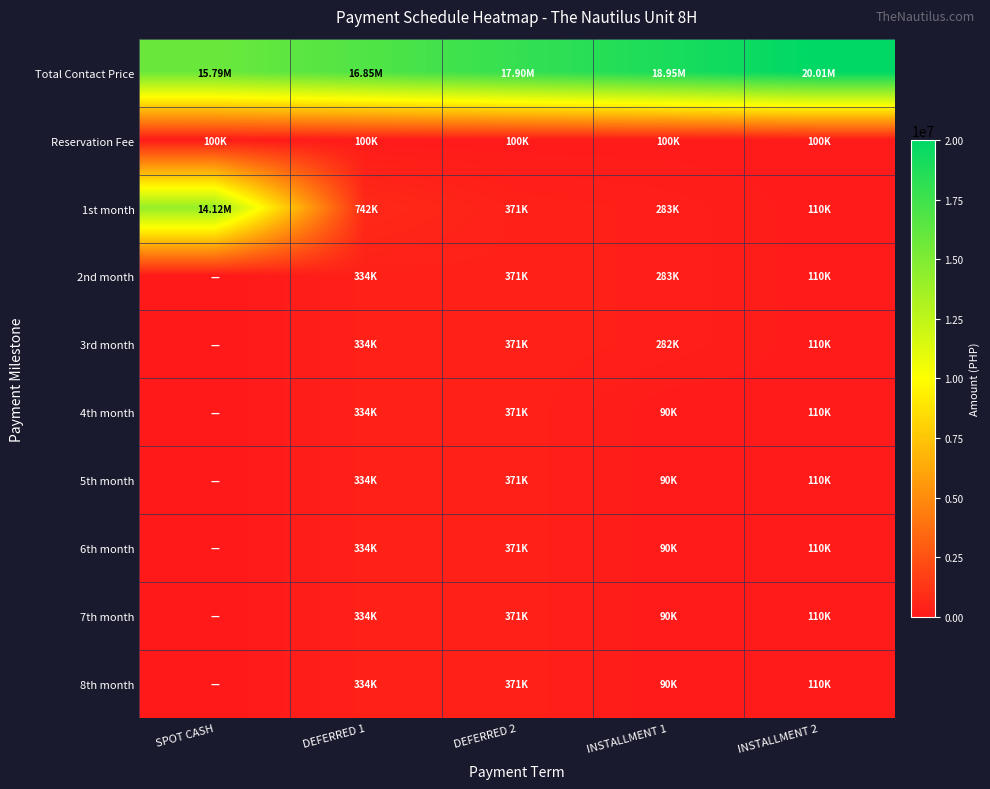

Between DEFERRED 1 and INSTALLMENT 1, which series saw the biggest shift?

Total Contact Price